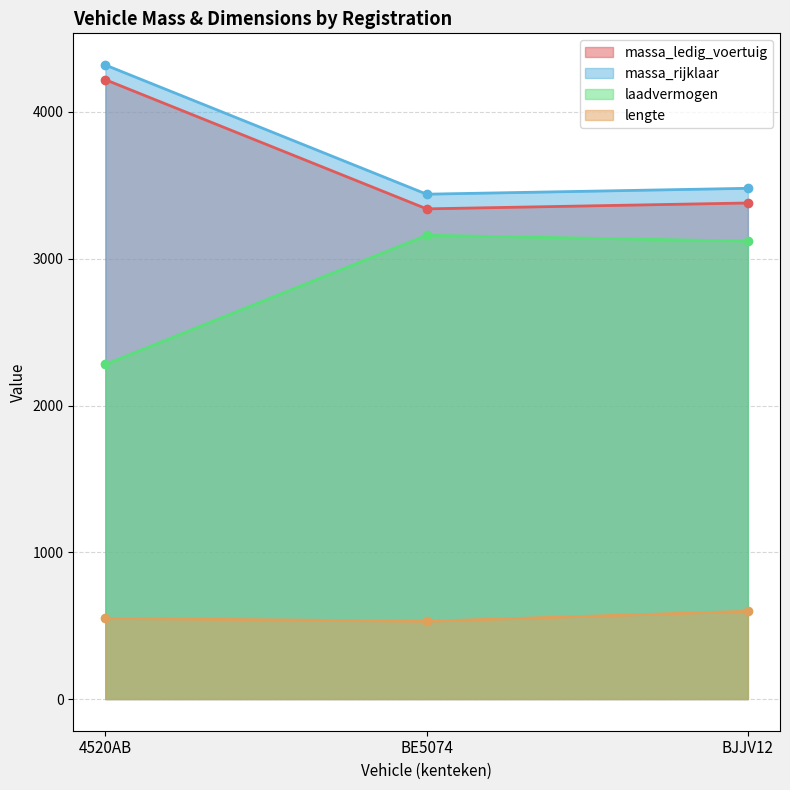

Count the number of categories in the chart.

3